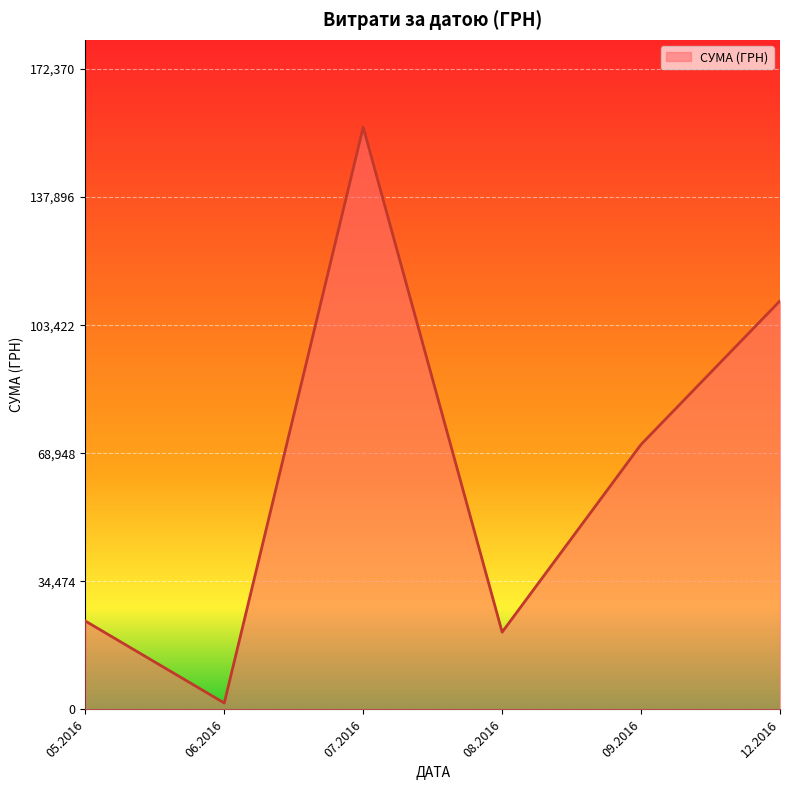

Does the chart have visible grid lines?

Yes